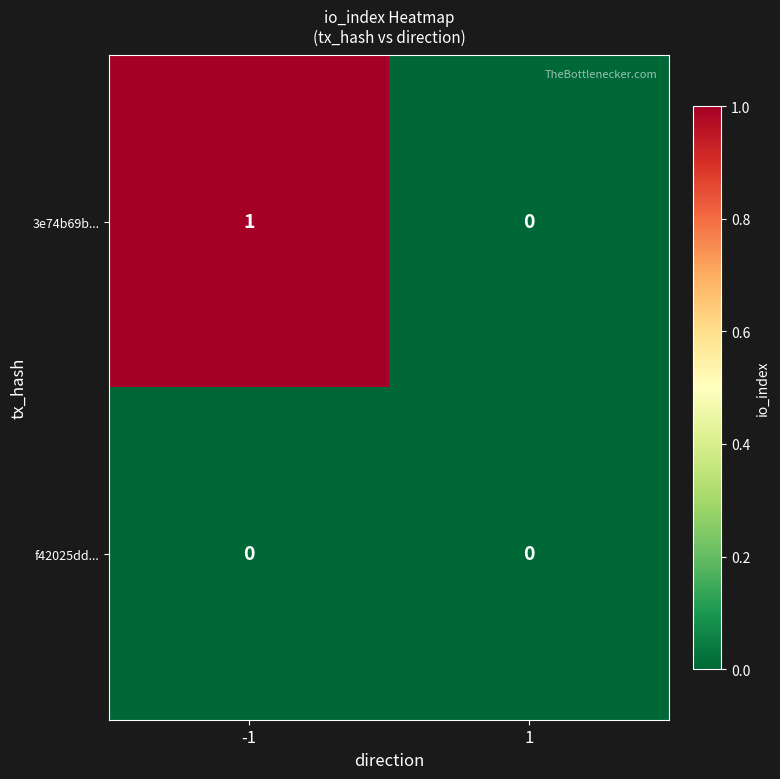

Reading right to left, transcribe all the data shown in this chart.

3e74b69b...: 1=0	-1=1
f42025dd...: 1=0	-1=0